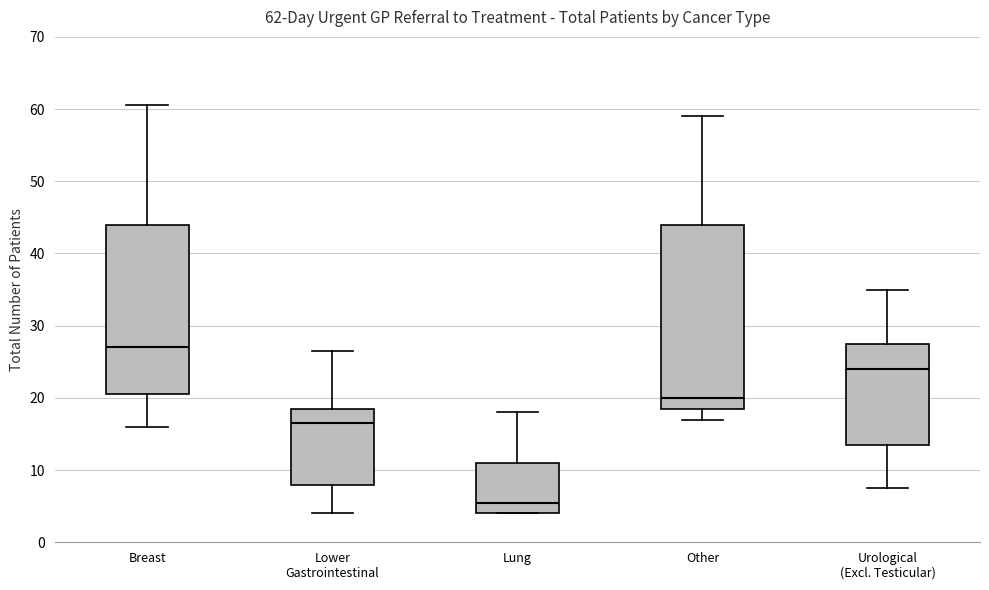

Which box has the lowest median line?

Lung